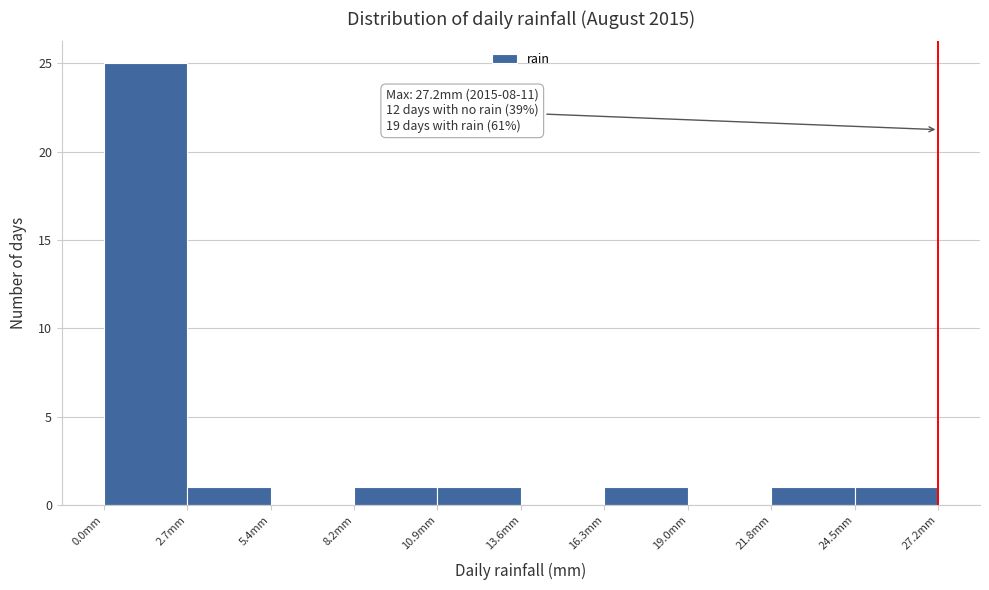

Over which range of the x-axis is the bar tallest?

0.0 to 2.5